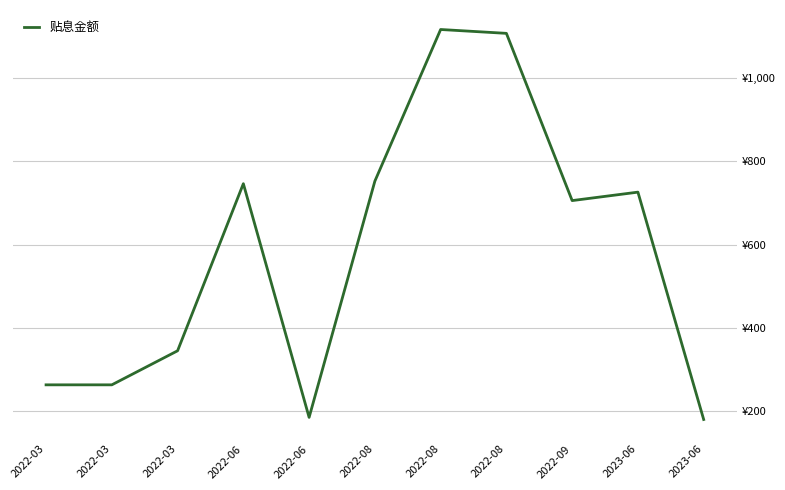

Is this an area chart (filled region under the line)?

No